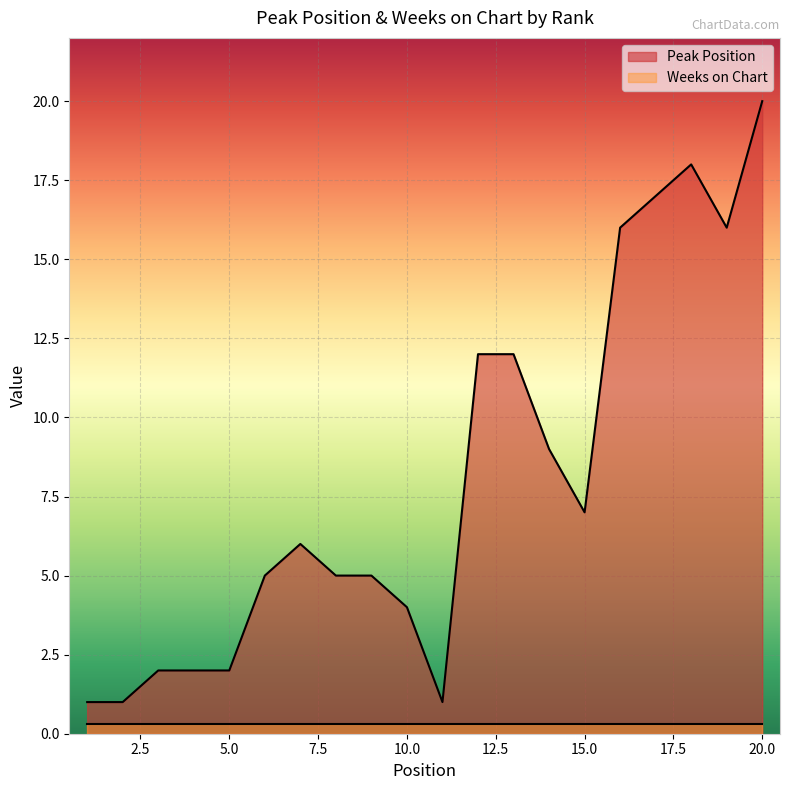

Is it true that the value at 8 is 7?

False